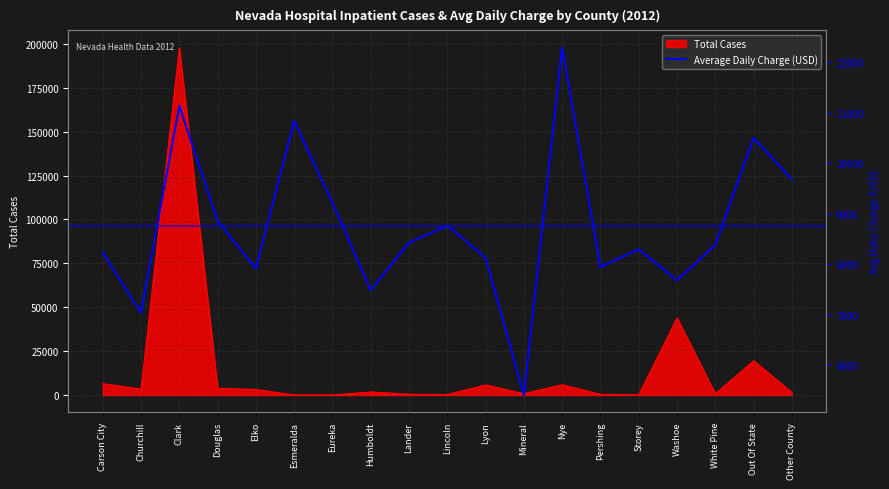

The chart shows a value of 14164.4 at Other County. True or false?

False